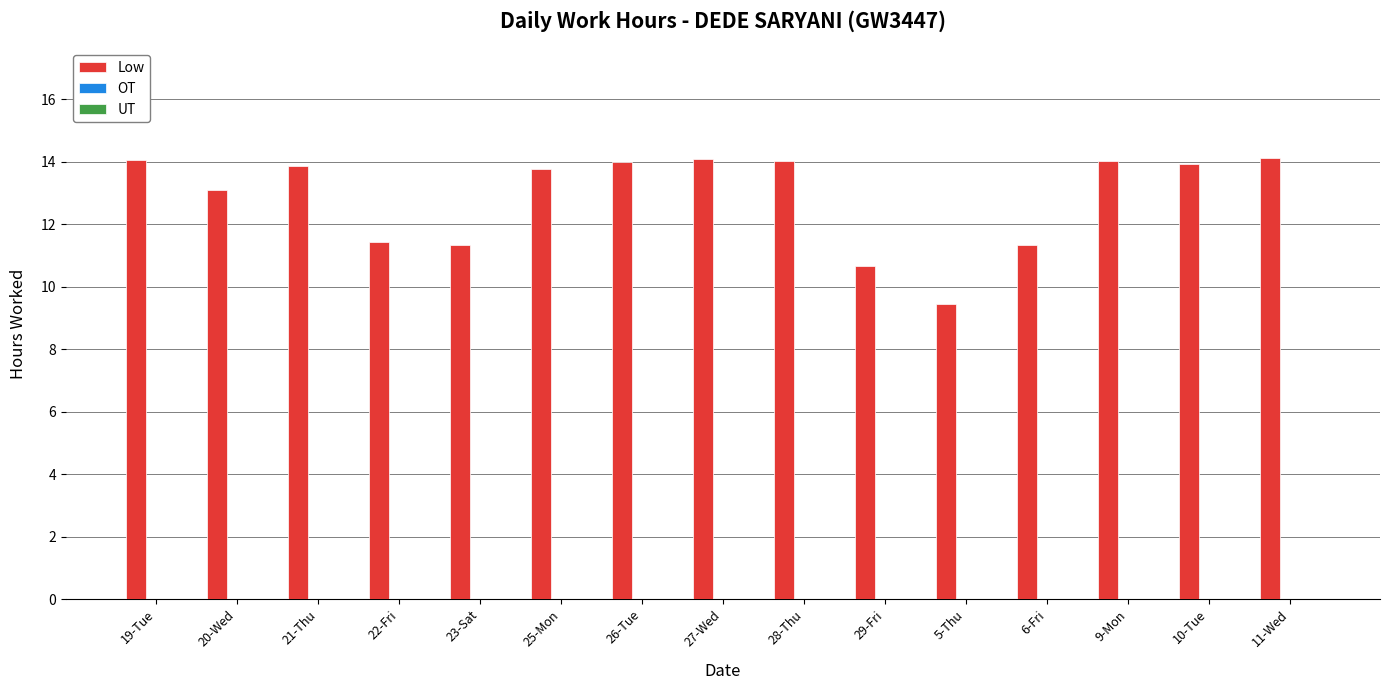

What position from the left is 20-Wed?

2